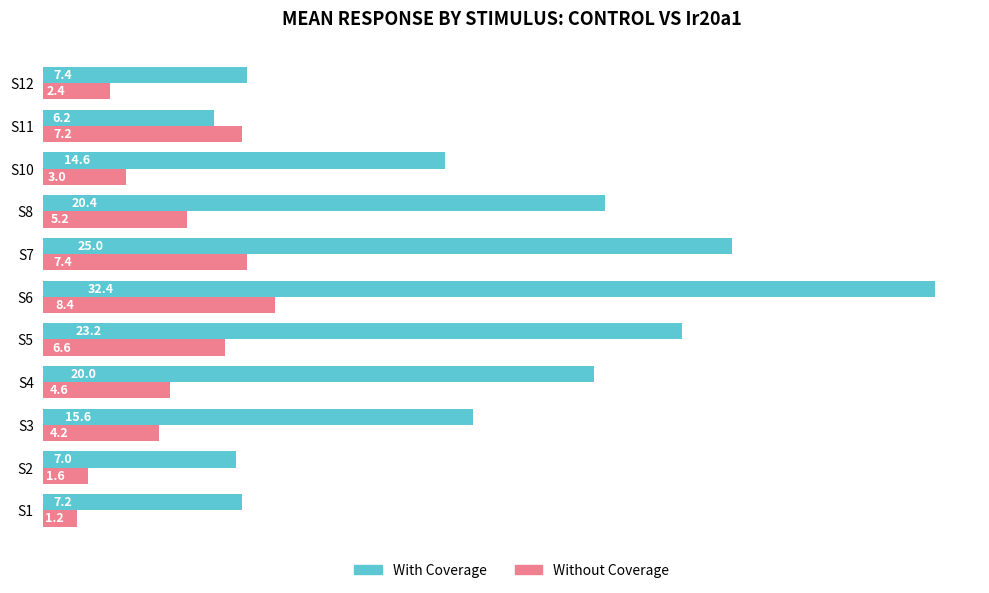

Which series has the largest range (max minus min)?

With Coverage